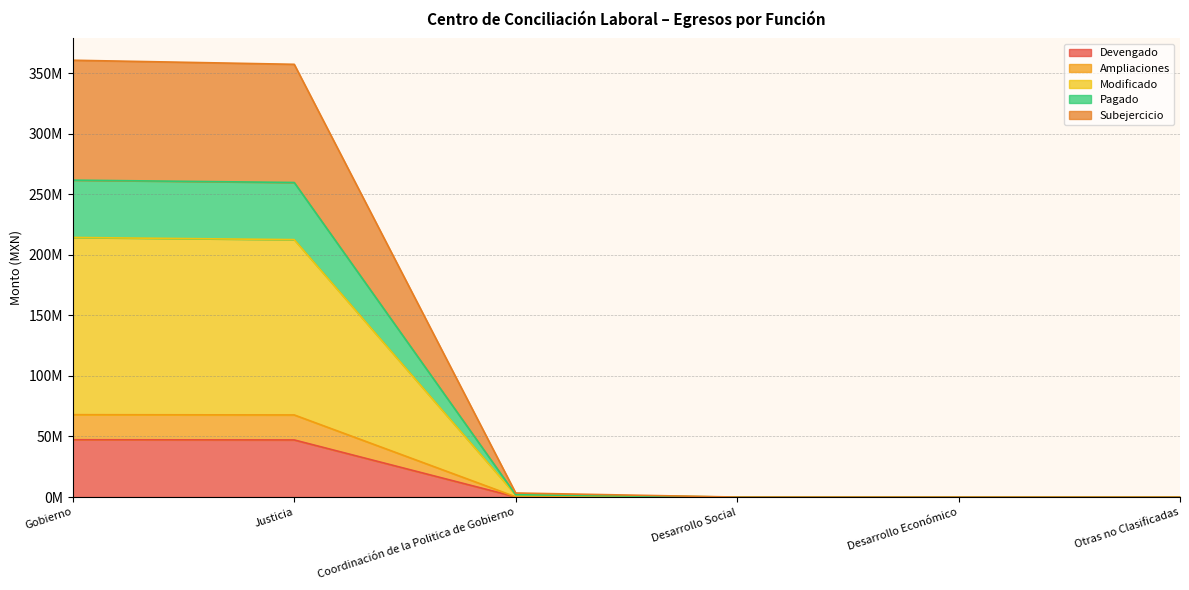

Does the chart display data point markers on the line(s)?

No